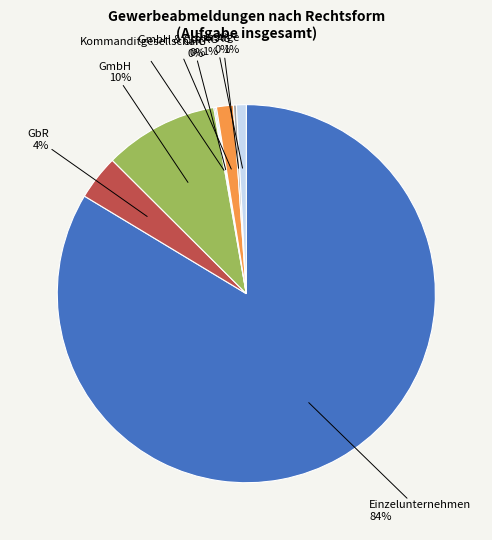

To the nearest percent, what is the average slice percentage?

12%